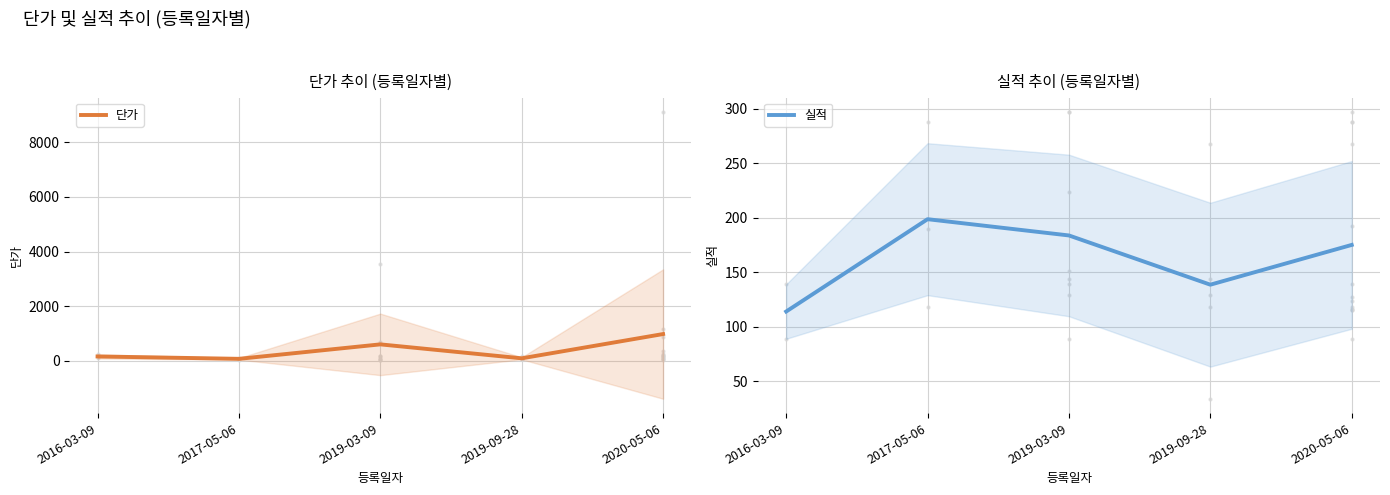

True or false: 실적 has more than 0 interior local peaks.

True